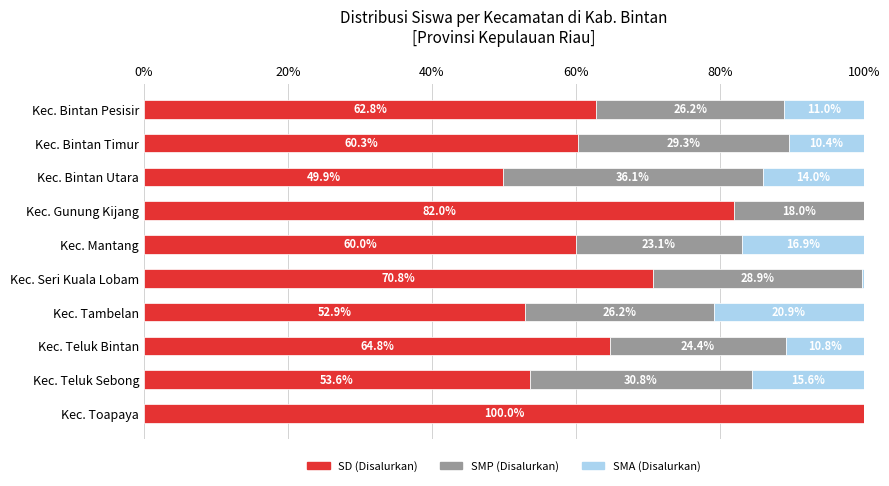

What is the maximum value for SD (Disalurkan)?

100.0